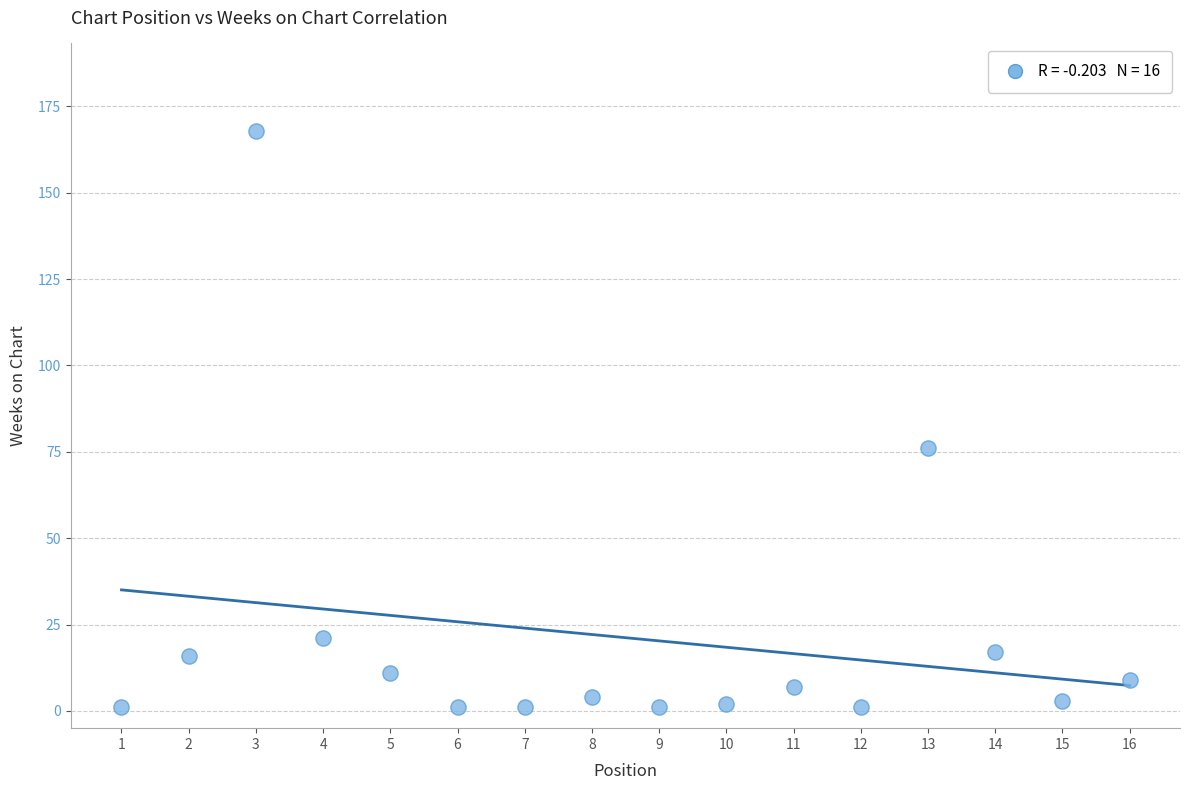

What is the range of Y values (max minus min)?

167